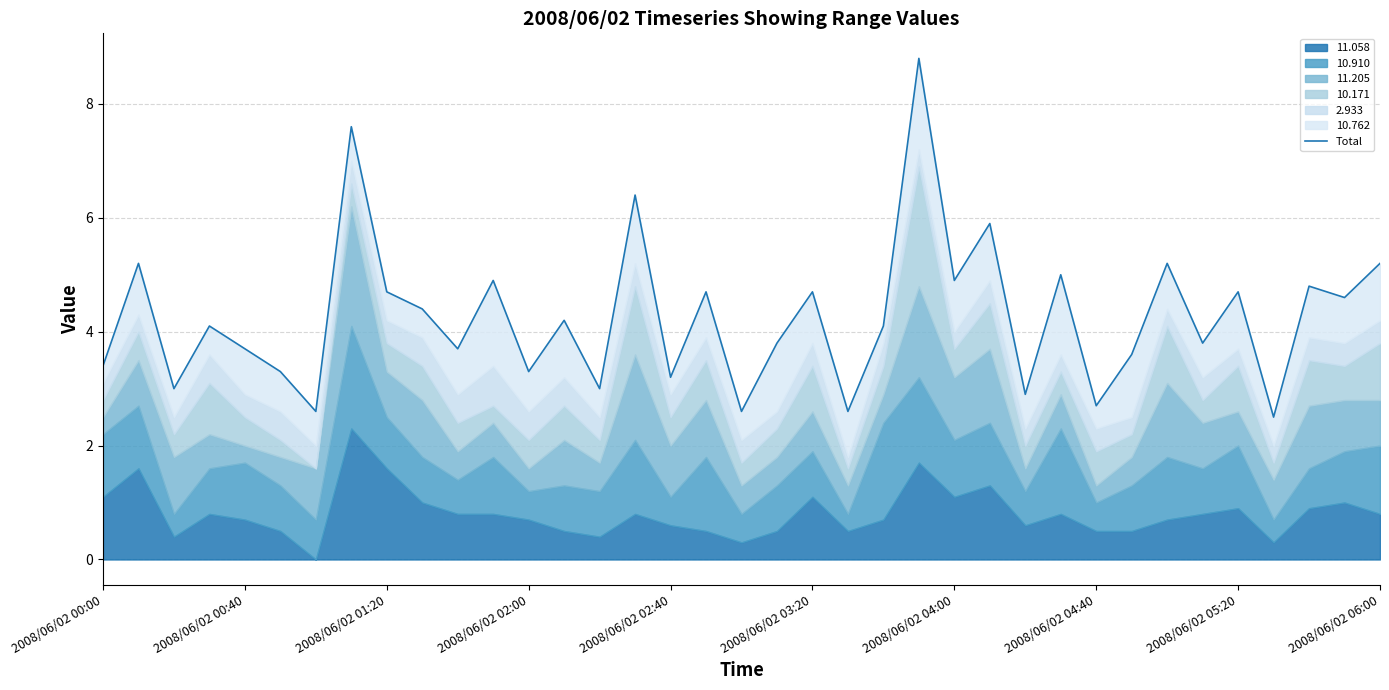

The chart shows a value of 3.6 at 29. True or false?

True